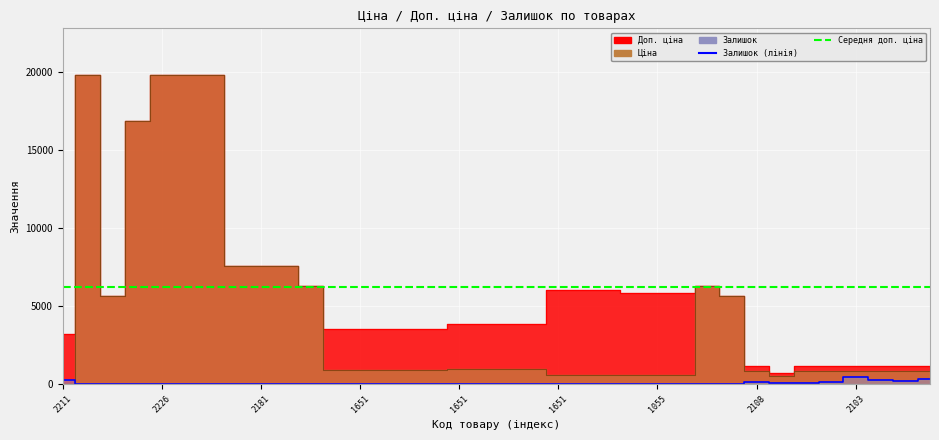

Reading left to right, extract all data points from this chart.

Ціна: 32.0	19831.1	5636.0	16863.2	19831.1	19831.1	19831.1	7545.9	7545.9	7545.9	6266.7	889.9	889.9	889.9	889.9	889.9	957.1	957.1	957.1	957.1	602.1	602.1	602.1	585.3	585.3	585.3	6266.7	5636.0	842.8	547.8	842.8	842.8	842.8	842.8	842.8	842.8
Доп. ціна: 3205.0	19831.1	5636.0	16863.2	19831.1	19831.1	19831.1	7545.9	7545.9	7545.9	6266.7	3559.7	3559.7	3559.7	3559.7	3559.7	3828.4	3828.4	3828.4	3828.4	6020.8	6020.8	6020.8	5852.9	5852.9	5852.9	6266.7	5636.0	1142.1	742.0	1142.1	1142.1	1142.1	1142.1	1142.1	1142.1
Залишок: 264.0	1.0	1.0	4.0	1.0	5.0	3.0	39.0	19.0	21.0	23.0	7.0	6.0	43.0	9.0	26.0	8.0	6.0	4.0	12.0	13.0	5.0	10.0	6.0	13.0	10.0	16.0	30.0	144.0	107.0	106.0	167.0	446.0	268.0	231.0	362.0